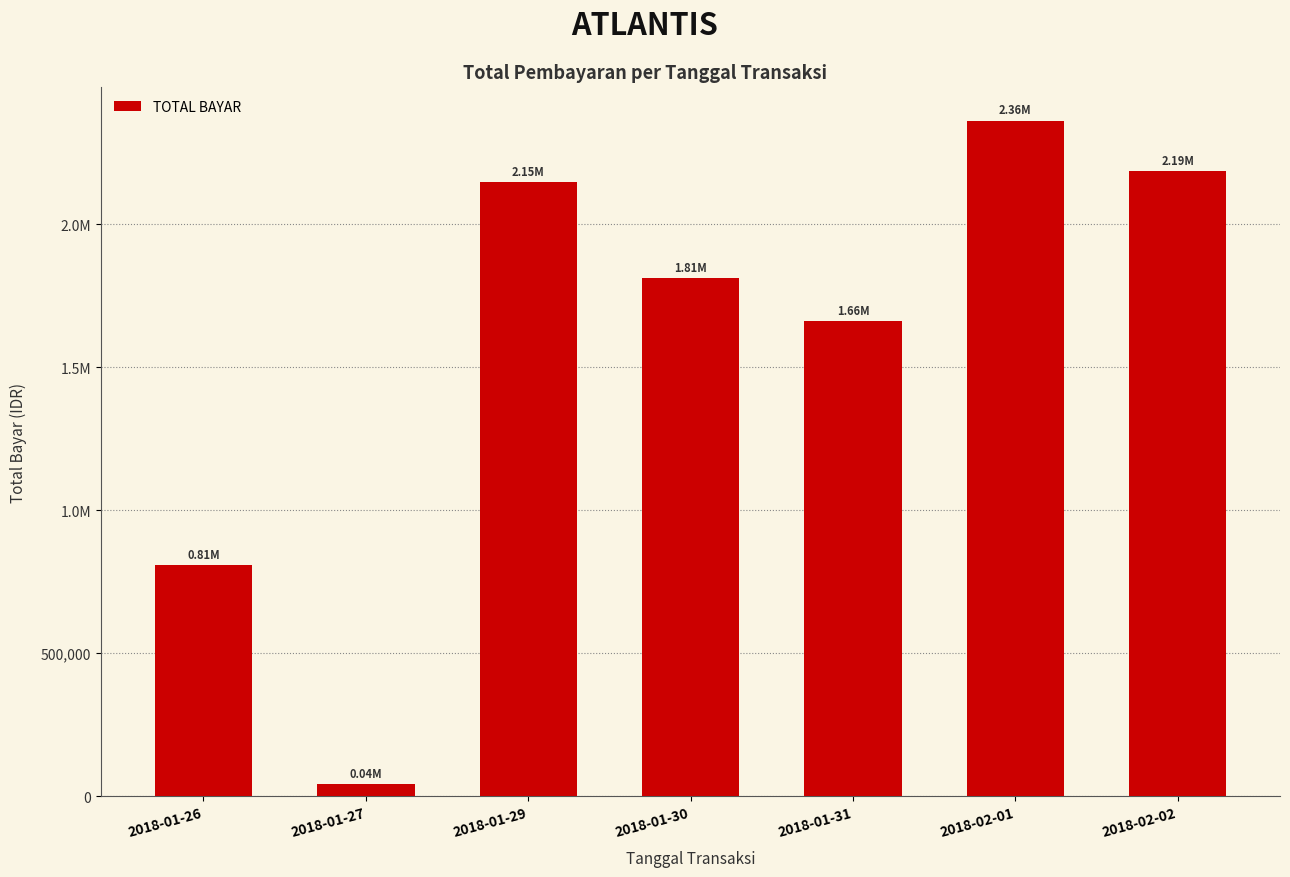

Are the bars horizontal?

No